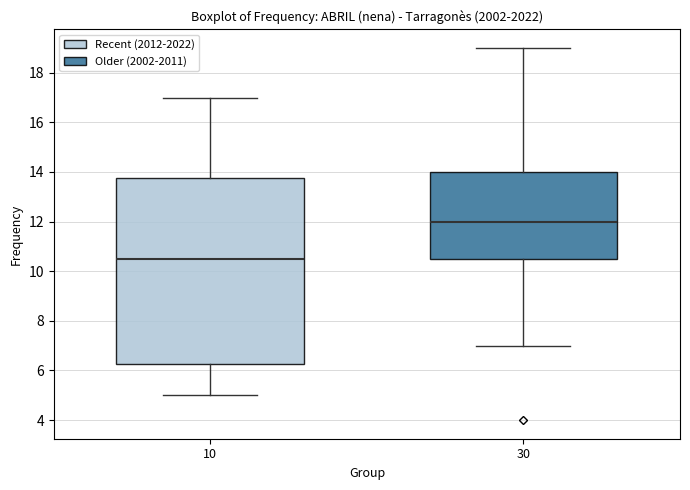

Reading left to right, read every box against the y-axis: the position of its median line, the range the box covers, and the ends of its whiskers. The values are not printed on the chart, so give them approximately, as read against the axis.

10: median 10.6, box 6.2 to 13.8, whiskers 5.0 to 17.0
30: median 12.0, box 10.6 to 14.0, whiskers 7.0 to 19.0